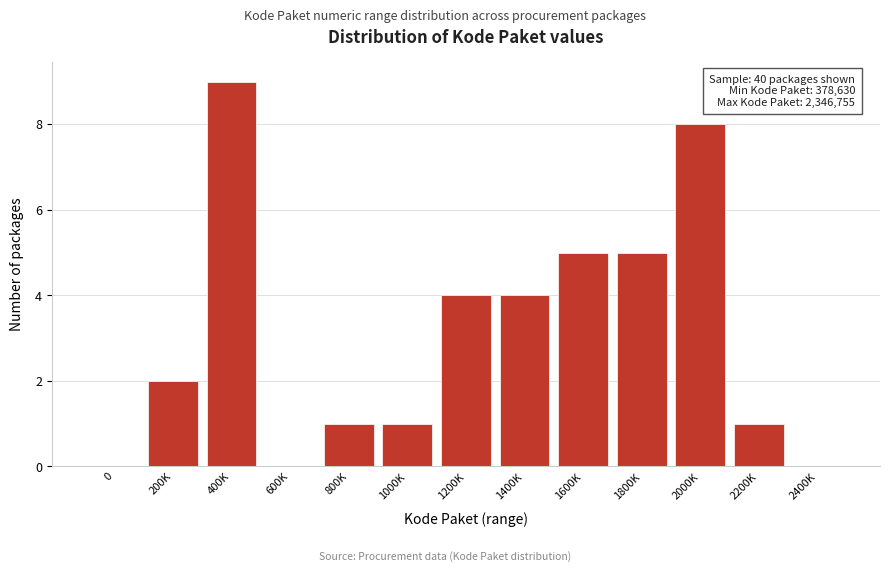

Reading left to right, list all the values displayed in this chart.

0=0	200K=2	400K=9	600K=0	800K=1	1000K=1	1200K=4	1400K=4	1600K=5	1800K=5	2000K=8	2200K=1	2400K=0